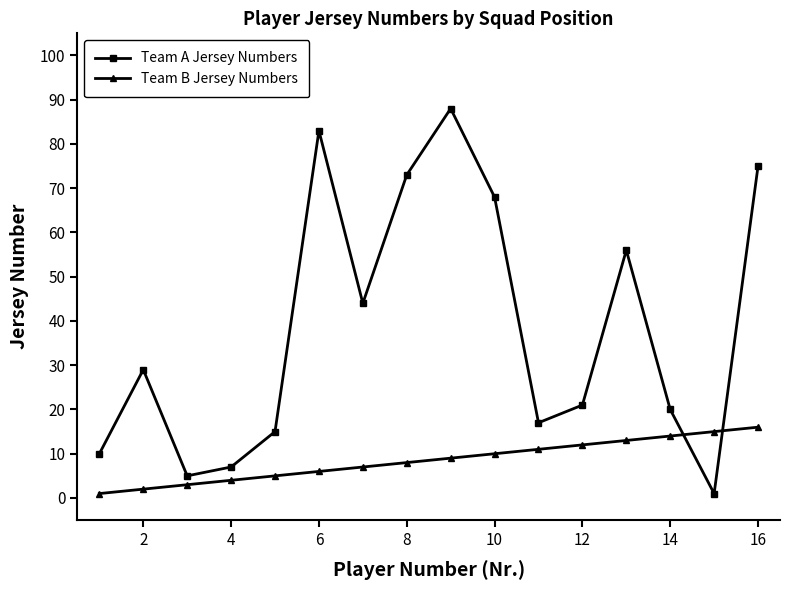

Which series has the largest total across all categories?

Team A Jersey Numbers